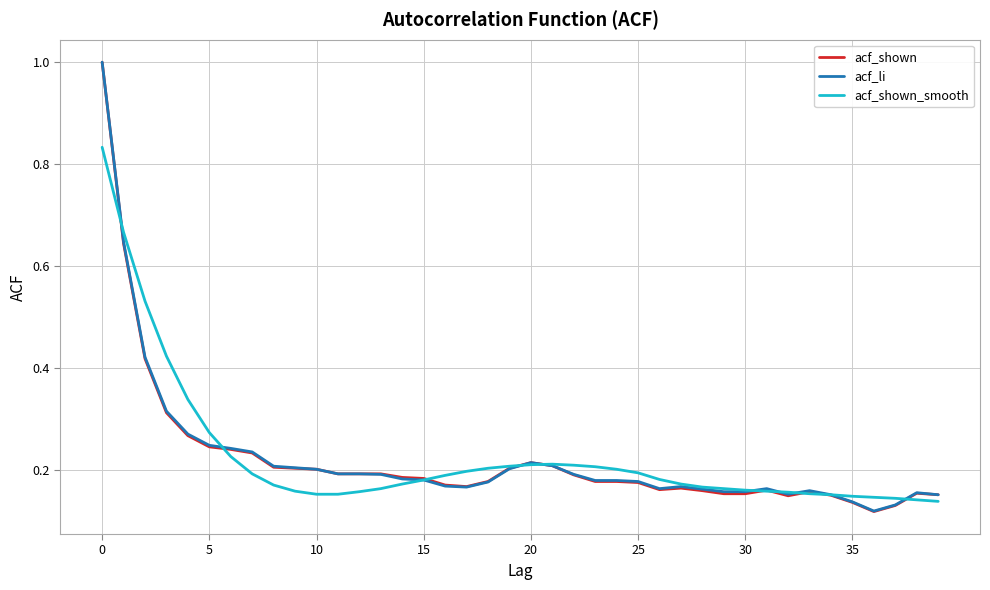

Which series has the largest range (max minus min)?

acf_shown